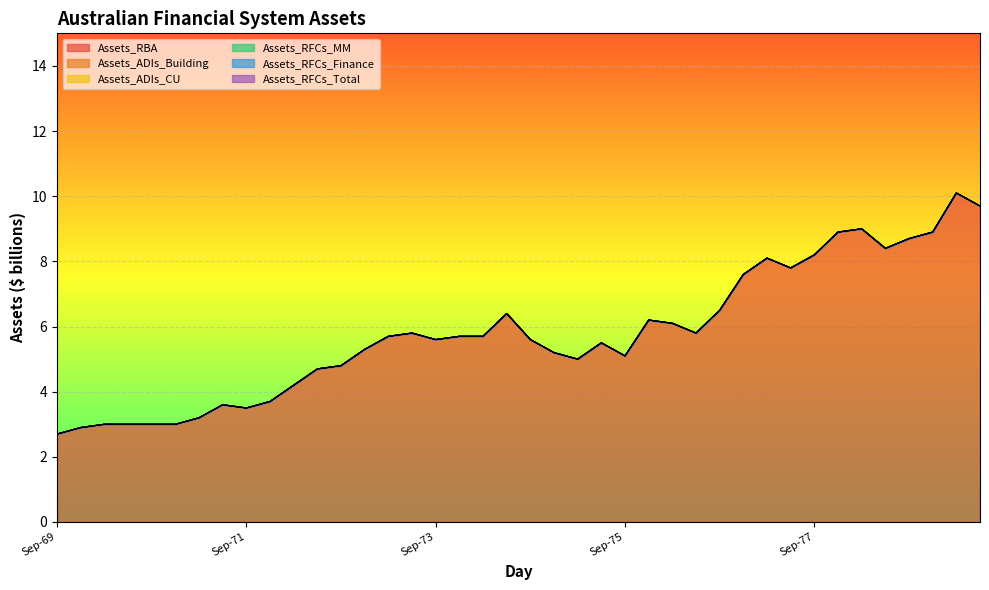

What is the maximum value shown in the chart?

10.1